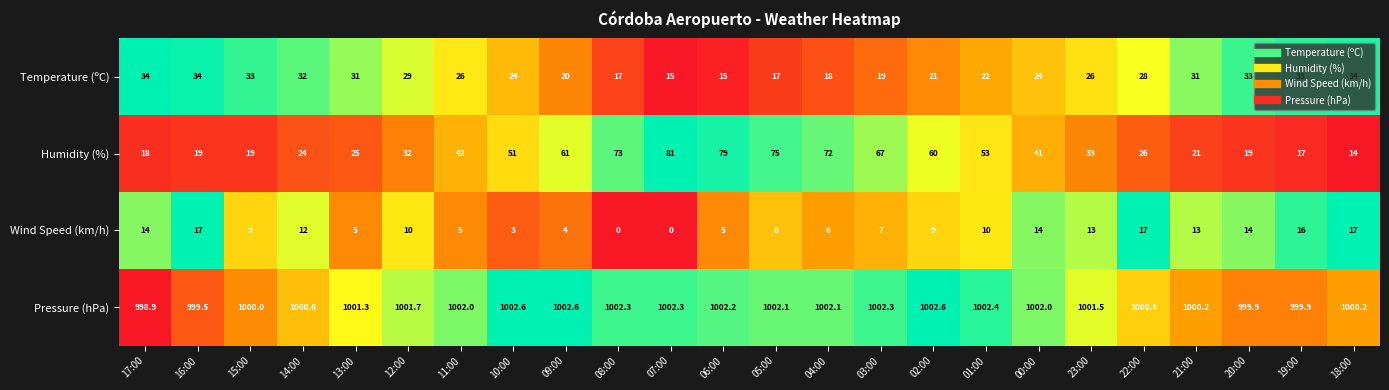

At how many categories does at least one series exceed 871?

24